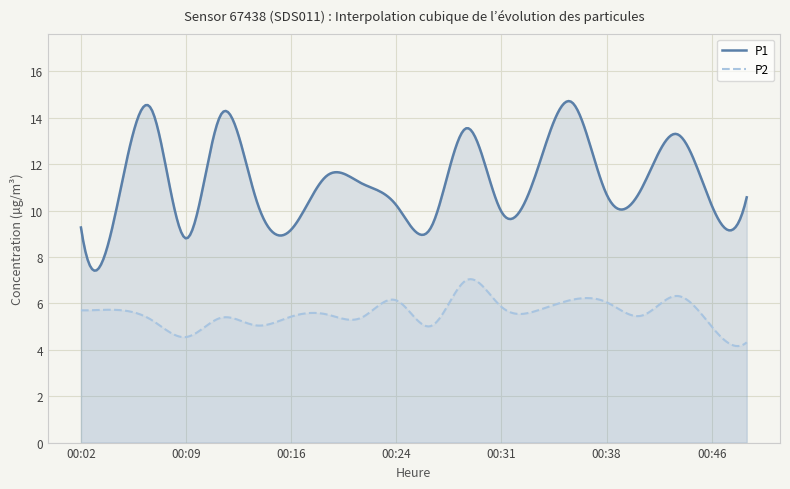

Which series has the largest total across all categories?

P1